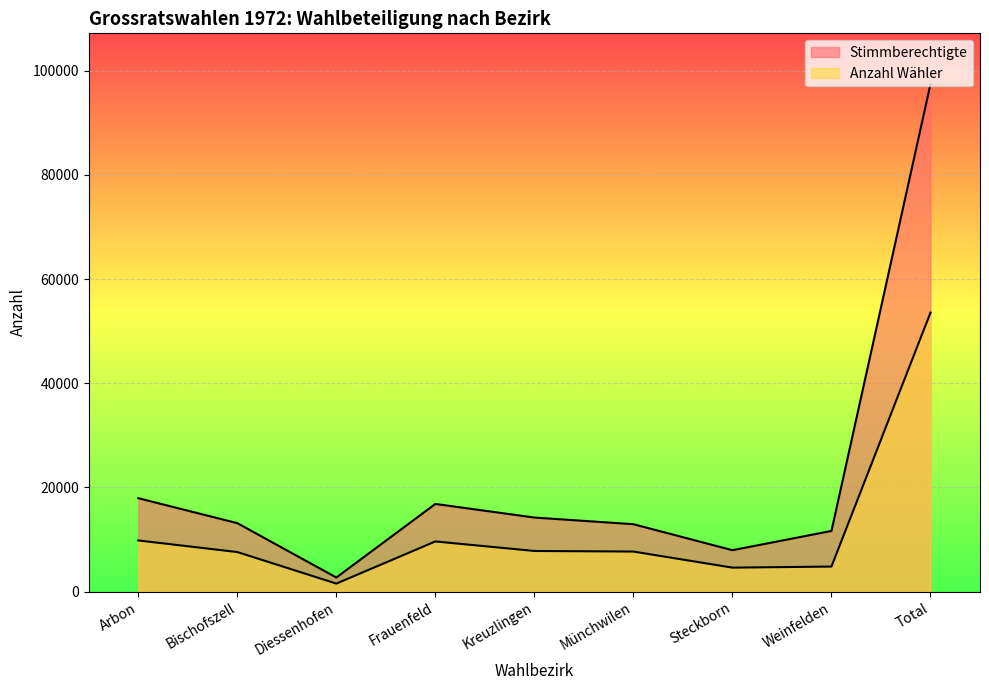

At which category is the sum across all series the highest?

Total